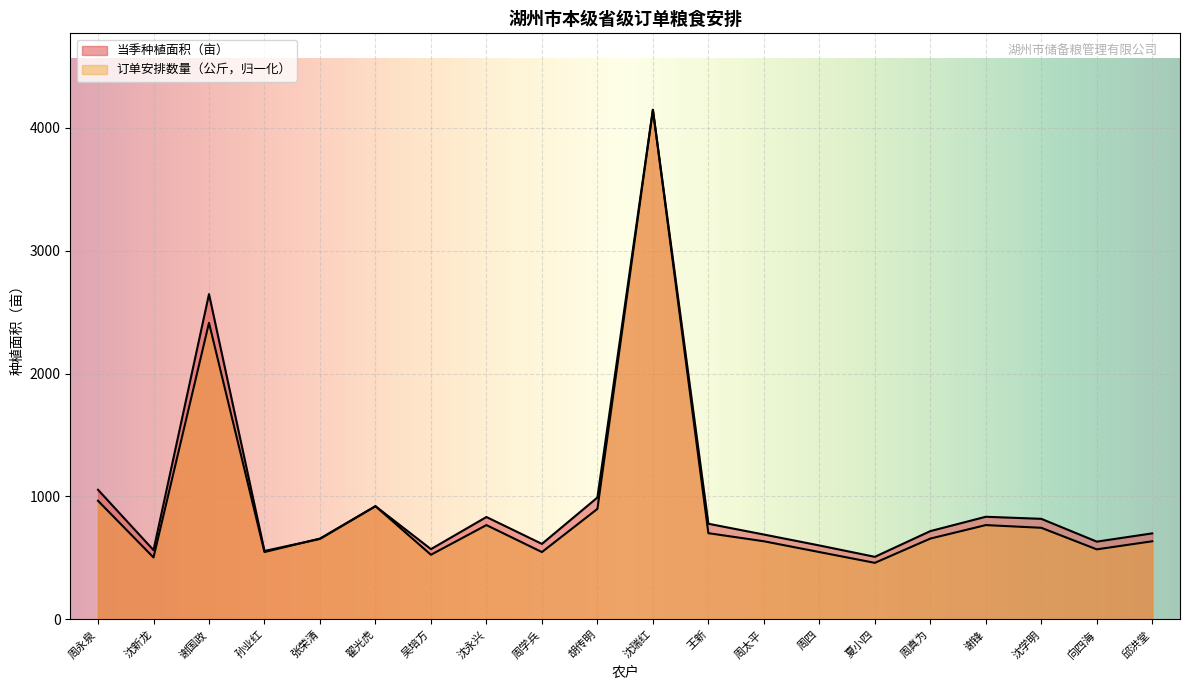

What is the difference between the second highest and second lowest values in the 订单安排数量（公斤） series?

1907.8